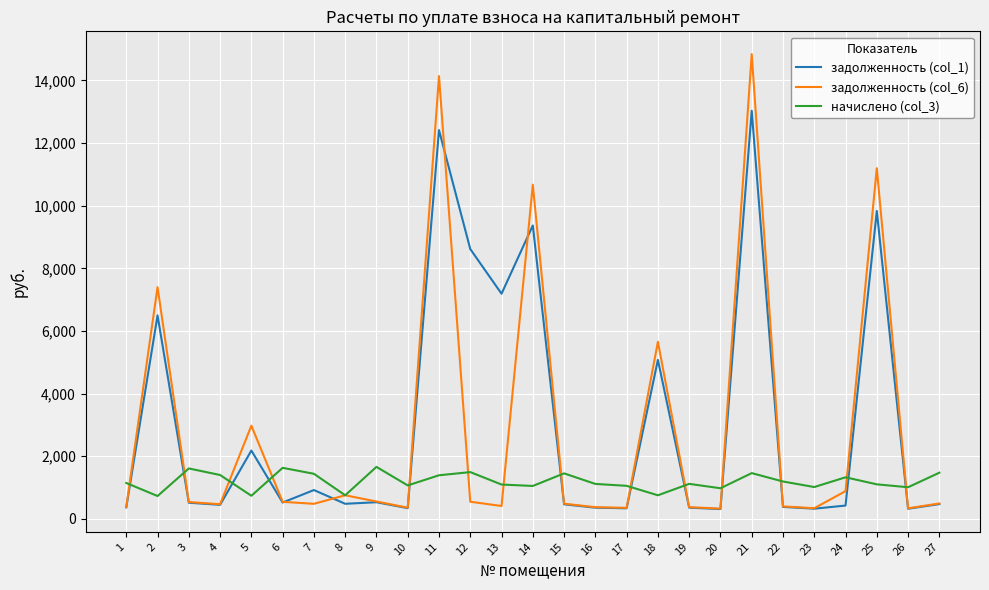

What is the difference between the задолженность (col_6) values at 23 and 21?

14504.1